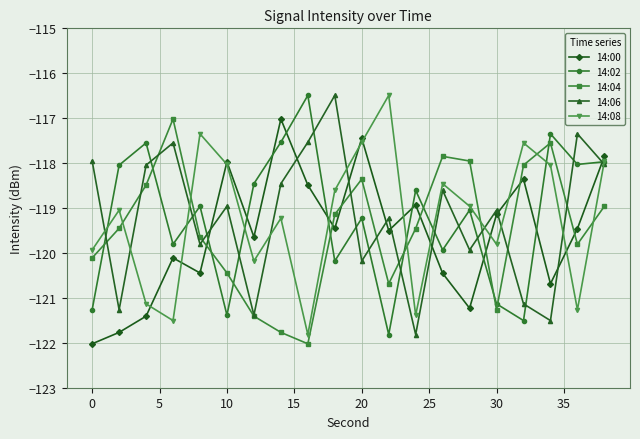

What is the value of the 14:00 point at the 13th from the left?

-118.9